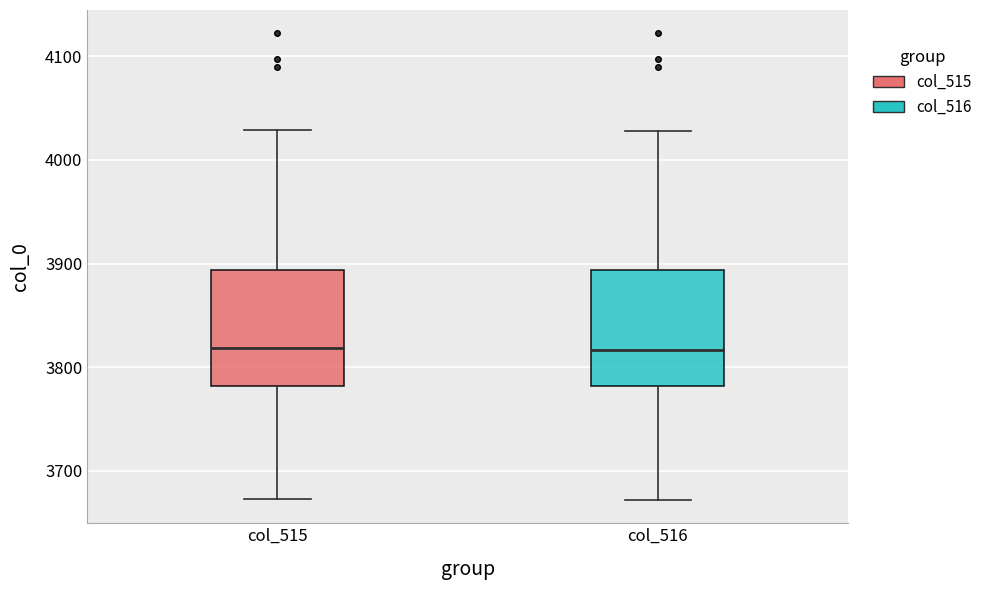

Reading left to right, read every box against the y-axis: the position of its median line, the range the box covers, and the ends of its whiskers. The values are not printed on the chart, so give them approximately, as read against the axis.

col_515: median 3820, box 3780 to 3890, whiskers 3670 to 4030
col_516: median 3820, box 3780 to 3890, whiskers 3670 to 4030